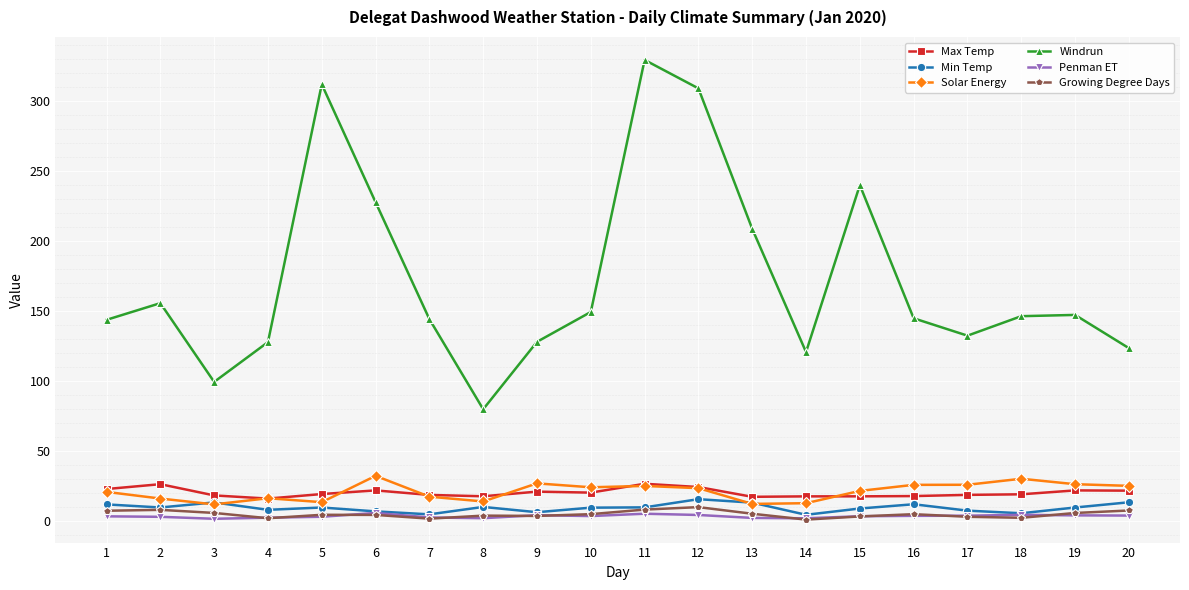

Does the chart display data point markers on the line(s)?

Yes